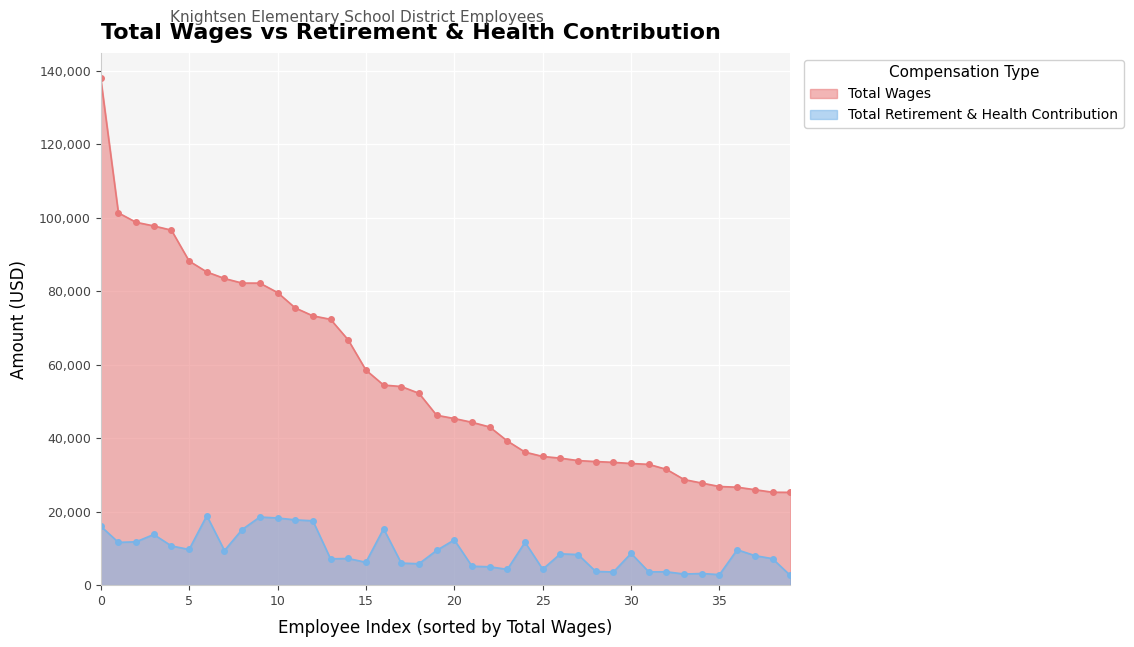

At which category does the chart reach its minimum across all series?

39